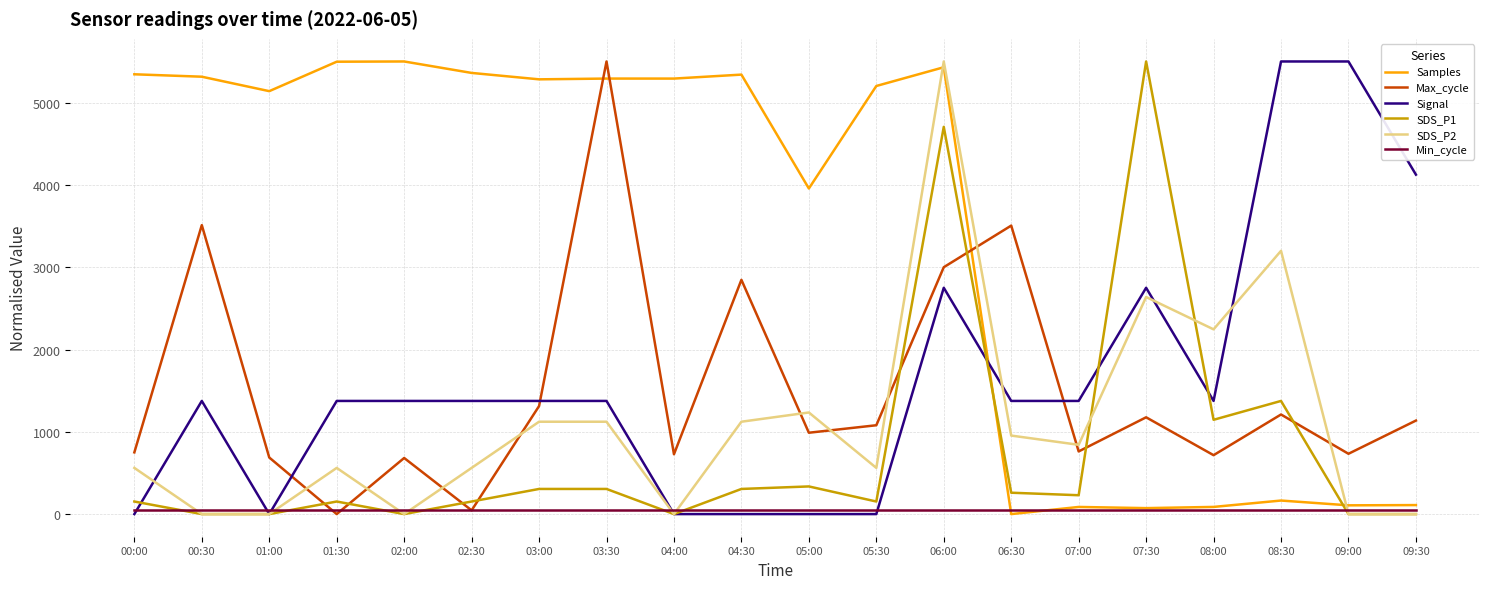

True or false: Max_cycle has a value of 3505.7 at 06:30.

True